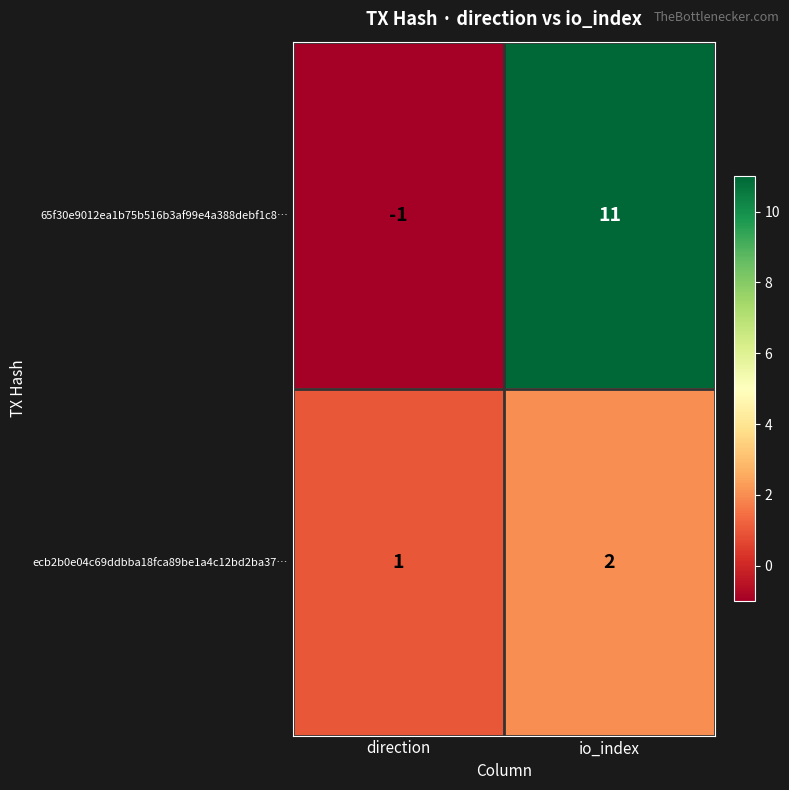

Between direction and io_index, which series saw the biggest shift?

65f30e9012ea1b75b516b3af99e4a388debf1c8…